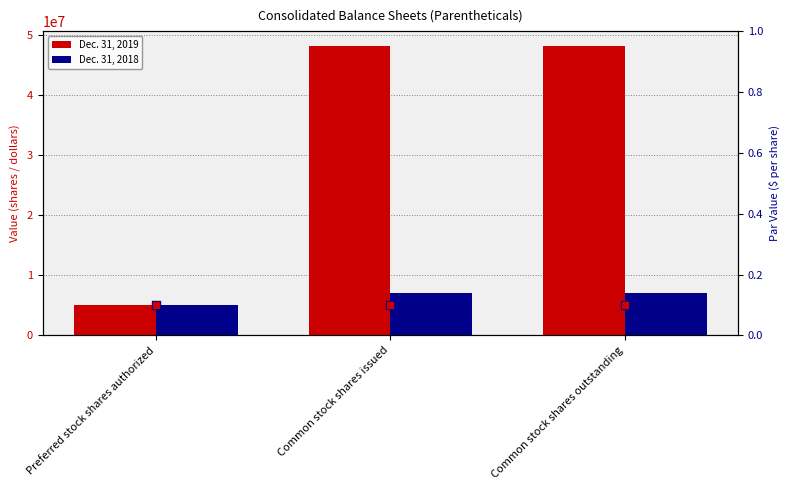

At which category is the sum across all series the highest?

Common stock shares issued